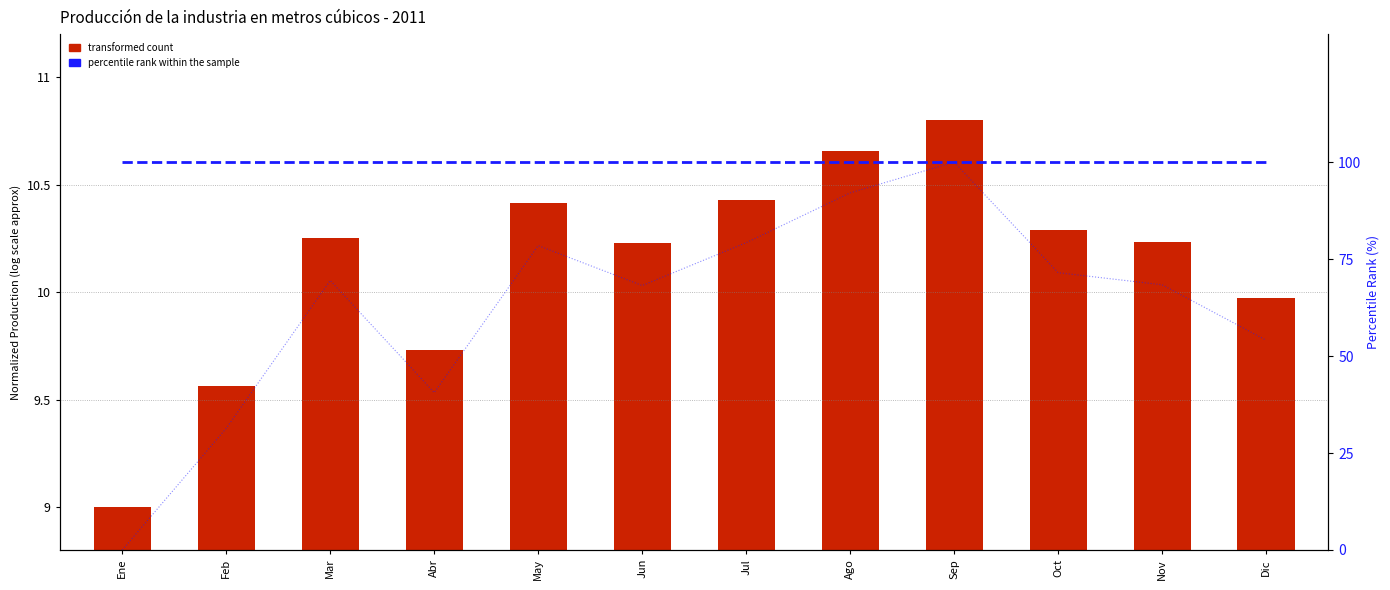

At how many categories does at least one series exceed 38?

12